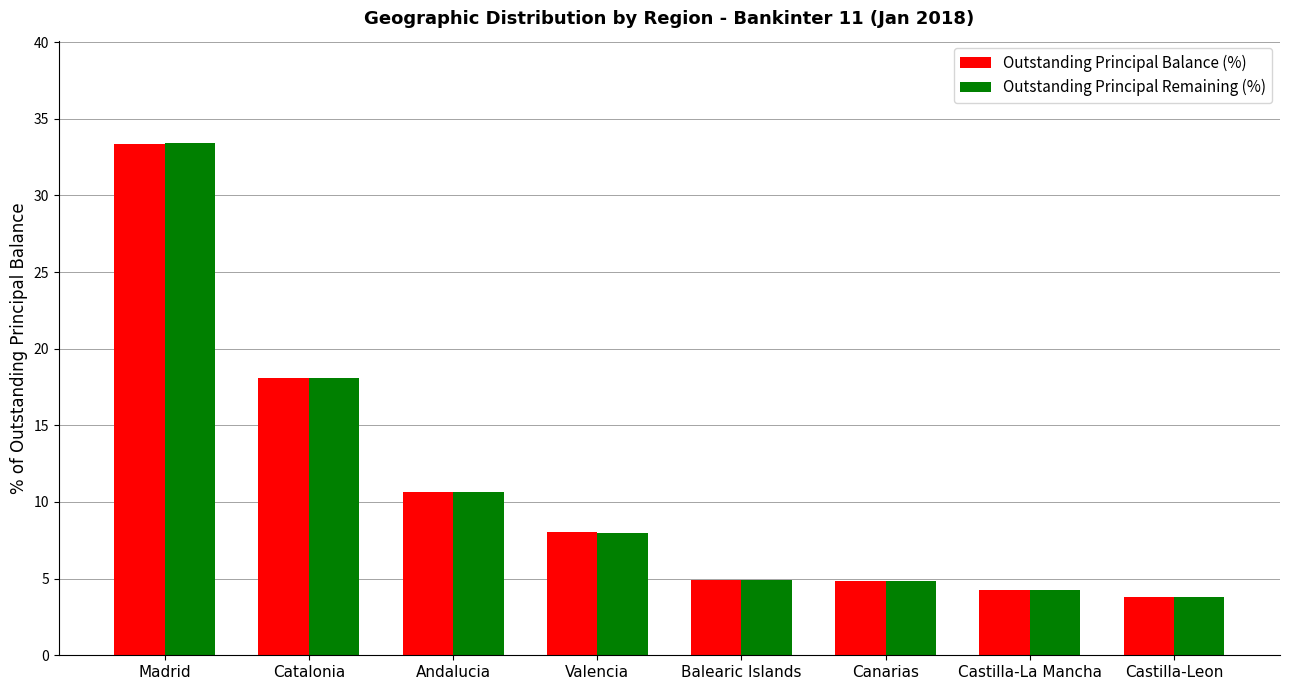

What is the difference between the maximum and minimum values in the Outstanding Principal Remaining (%) series?

29.6